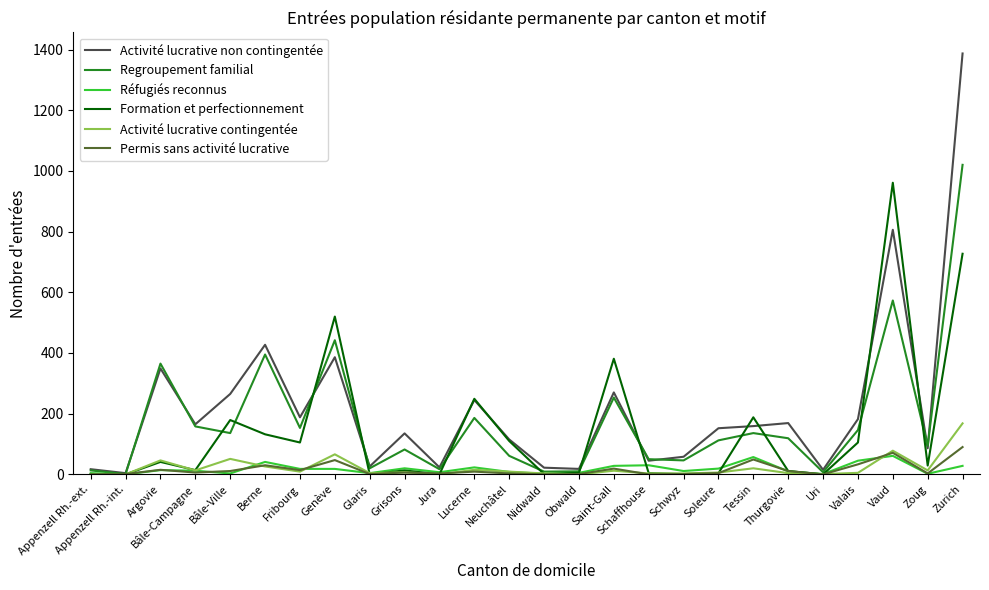

Which series has the widest spread of values?

Activité lucrative non contingentée